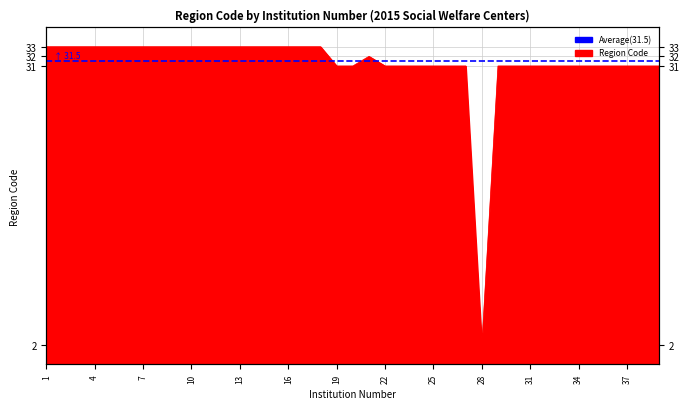

Reading left to right, extract all data points from this chart.

1=33	2=33	3=33	4=33	5=33	6=33	7=33	8=33	9=33	10=33	11=33	12=33	13=33	14=33	15=33	16=33	17=33	18=33	19=31	20=31	21=32	22=31	23=31	24=31	25=31	26=31	27=31	28=2	29=31	30=31	31=31	32=31	33=31	34=31	35=31	36=31	37=31	38=31	39=31